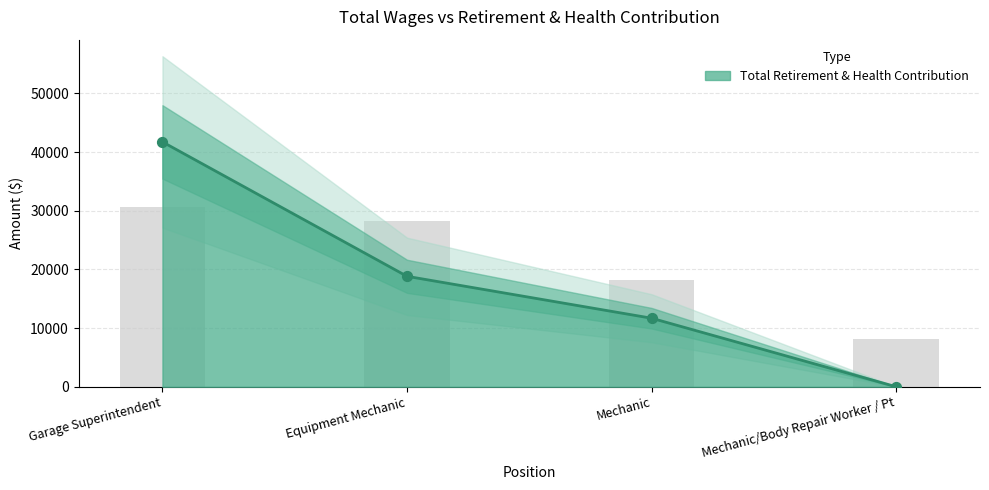

What is the change in value from Garage Superintendent to Equipment Mechanic?

-22912